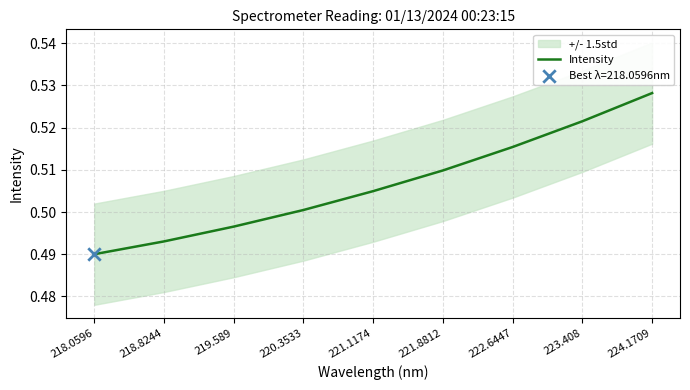

Which has a higher value, 219.589 or 221.8812?

221.8812